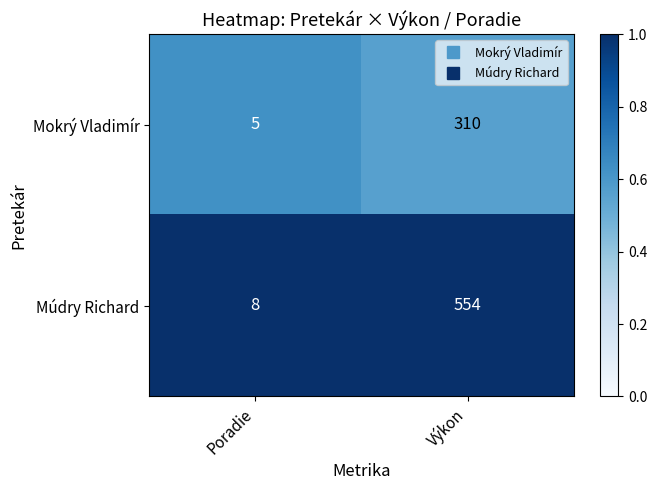

True or false: Mokrý Vladimír has a value of 2 at Poradie.

False